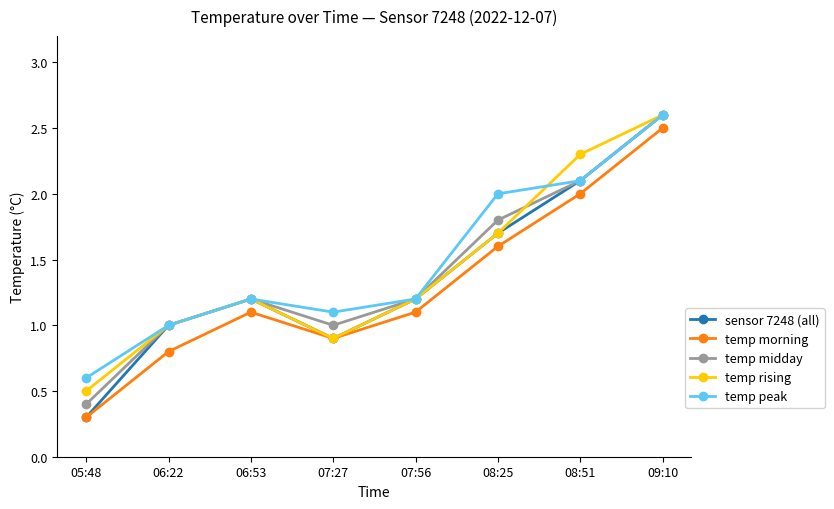

What is the sum of the temp rising values at 09:10 and 07:56?

3.8